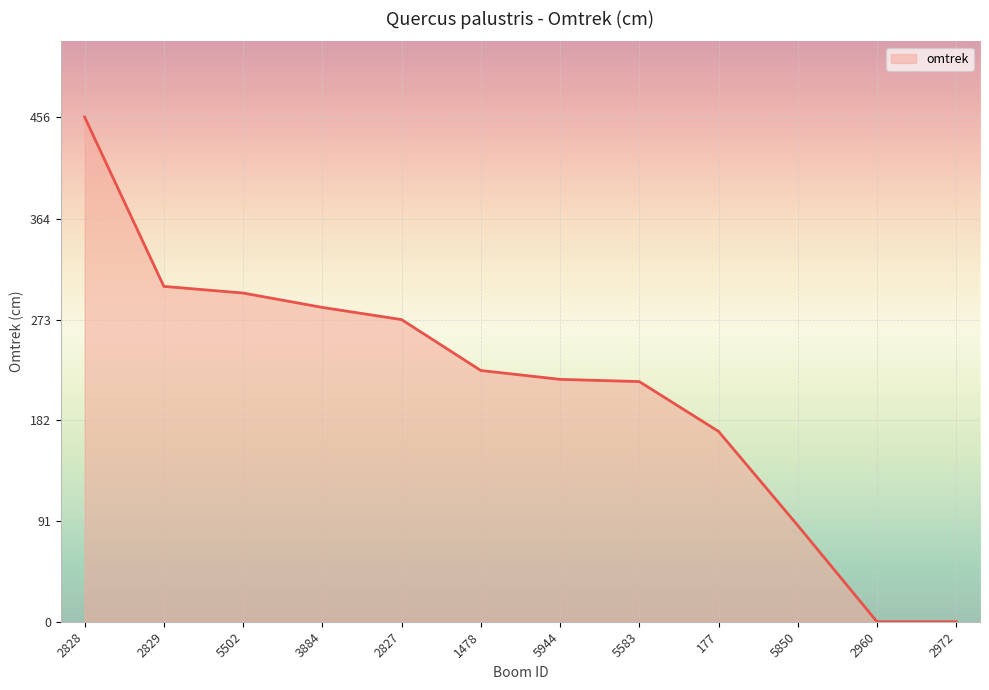

What position from the right is 2972?

1